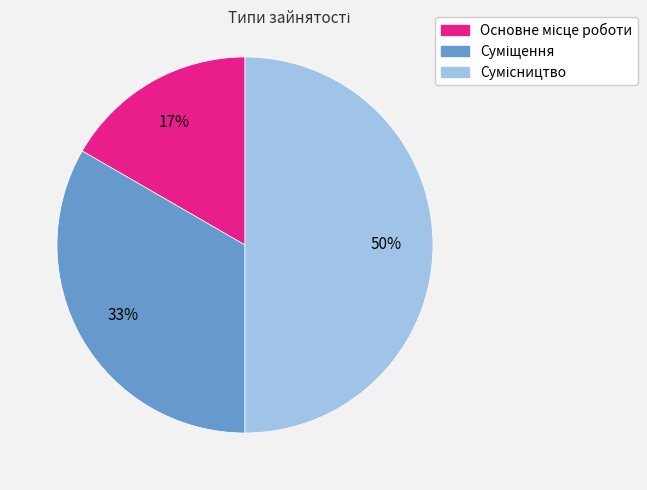

To the nearest percent, what is the average slice percentage?

33%